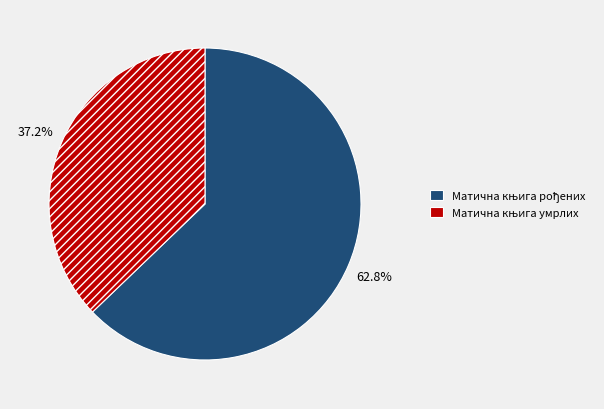

Is there any slice that represents more than half of the pie?

Yes